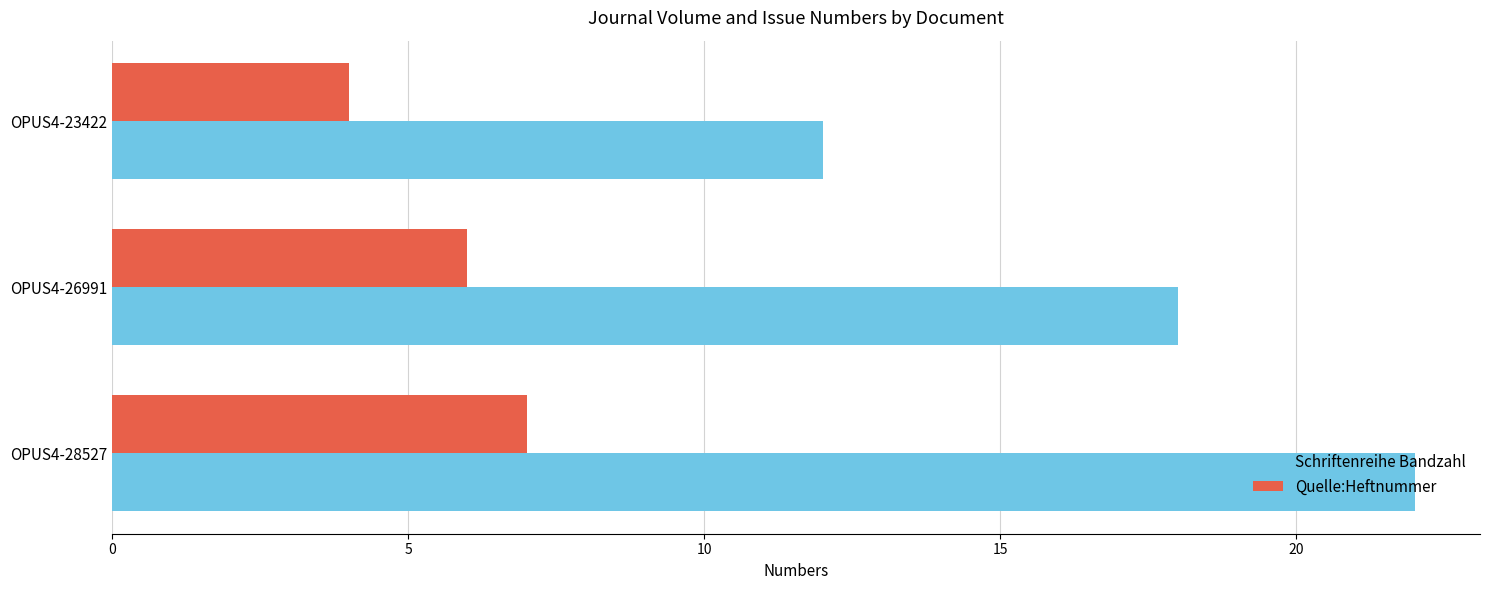

At how many categories does at least one series exceed 6?

3